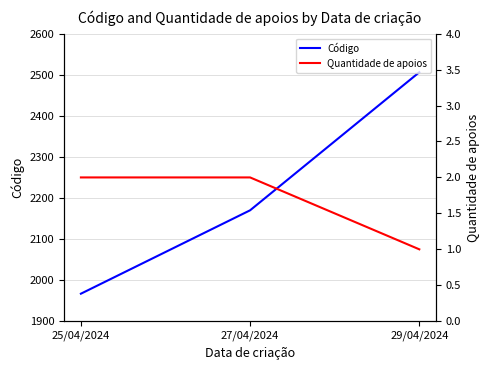

At which label does Código first exceed 2170?

29/04/2024